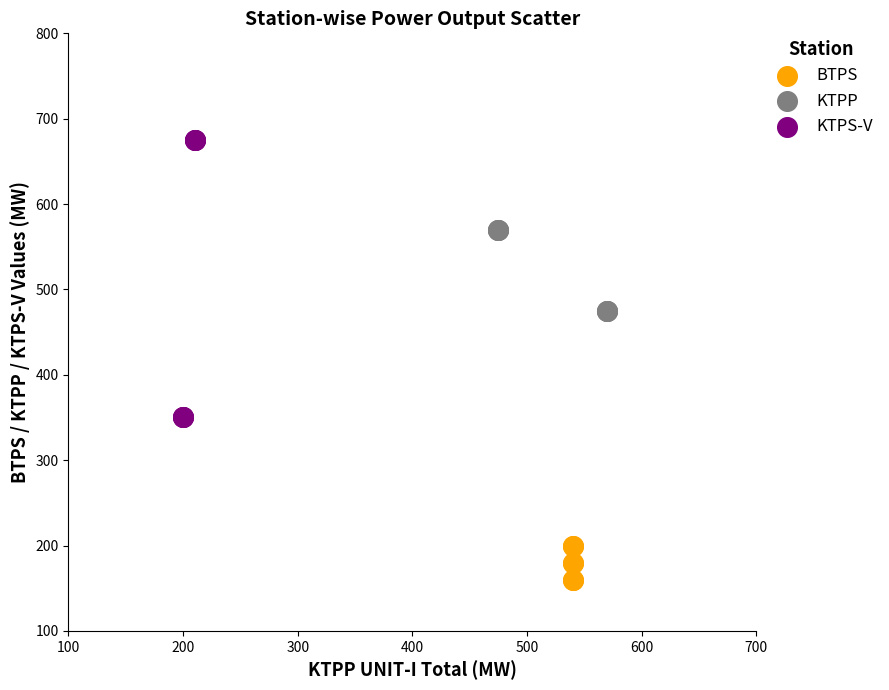

Which series contains the lowest Y value?

BTPS